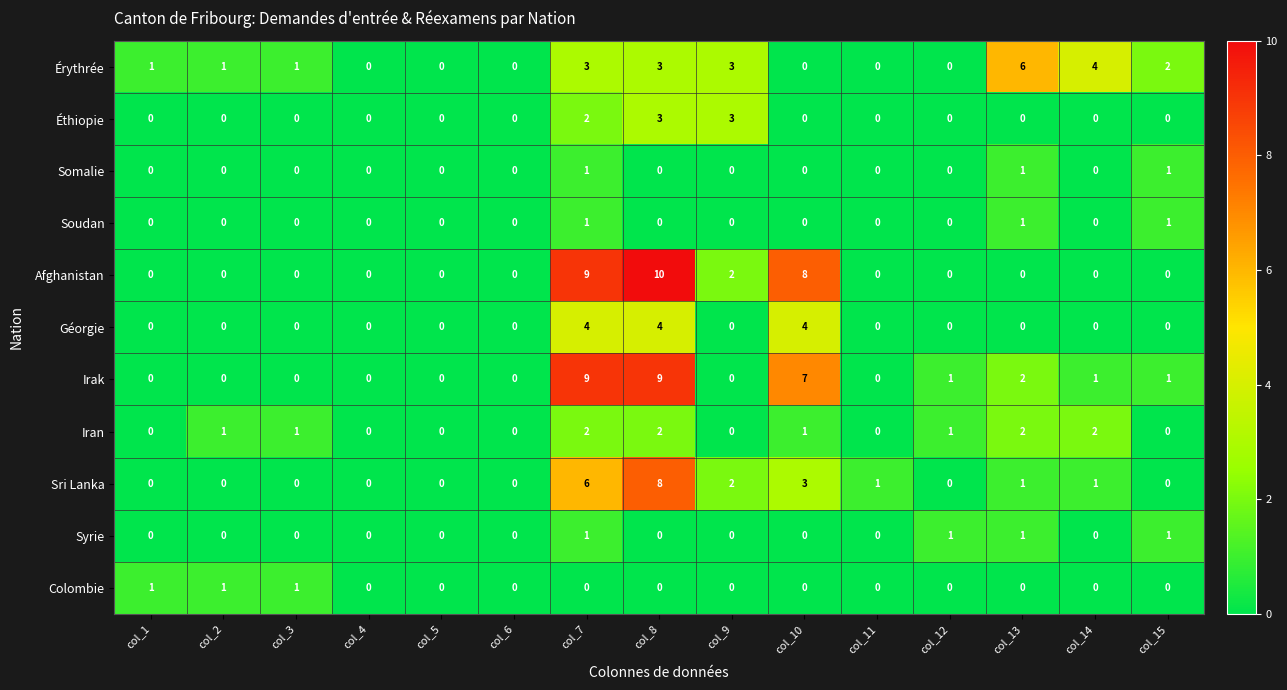

Is it true that Géorgie equals -2 at col_1?

False